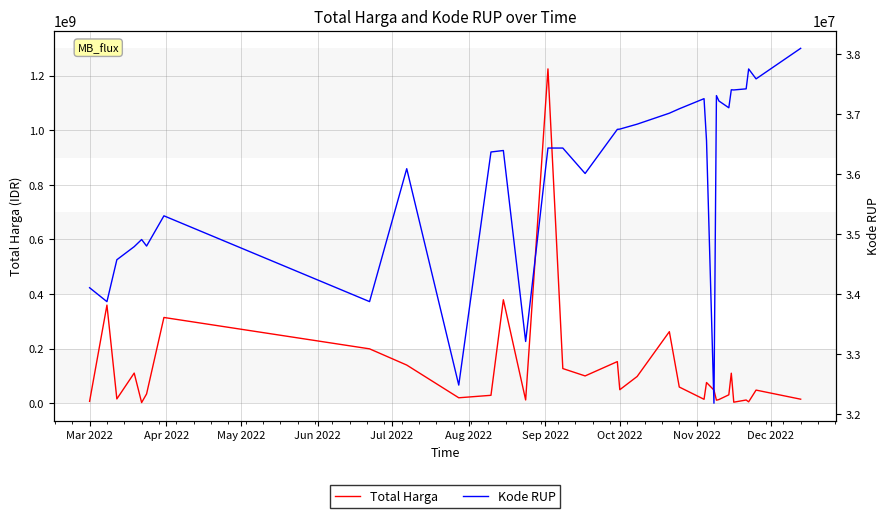

Which series has the largest range (max minus min)?

Total Harga